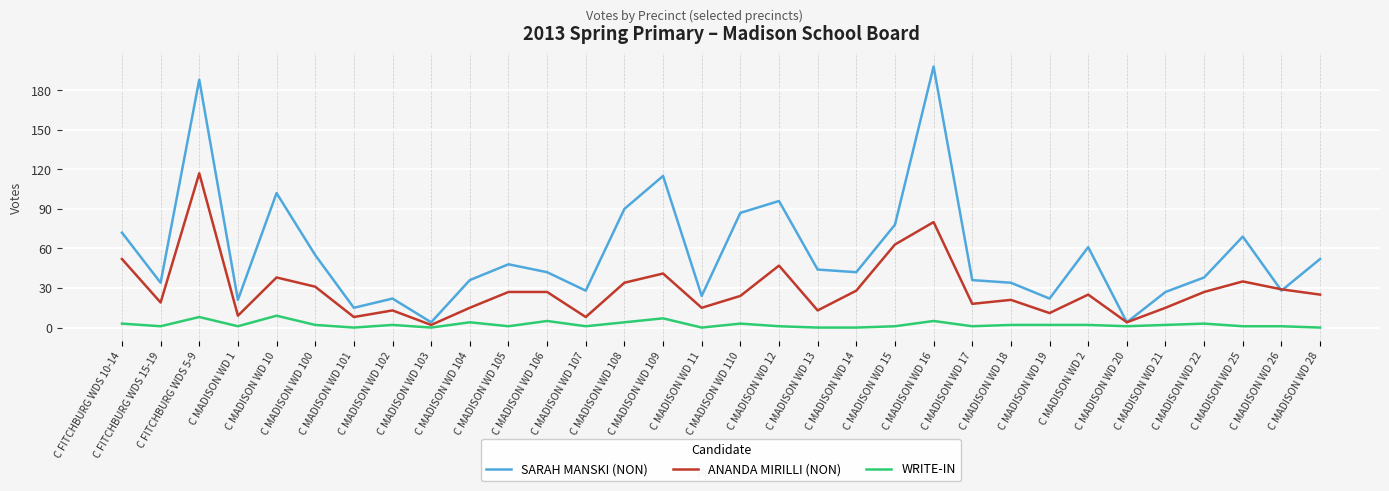

Rank the series at C MADISON WD 13 from highest to lowest value.

SARAH MANSKI (NON), ANANDA MIRILLI (NON), WRITE-IN